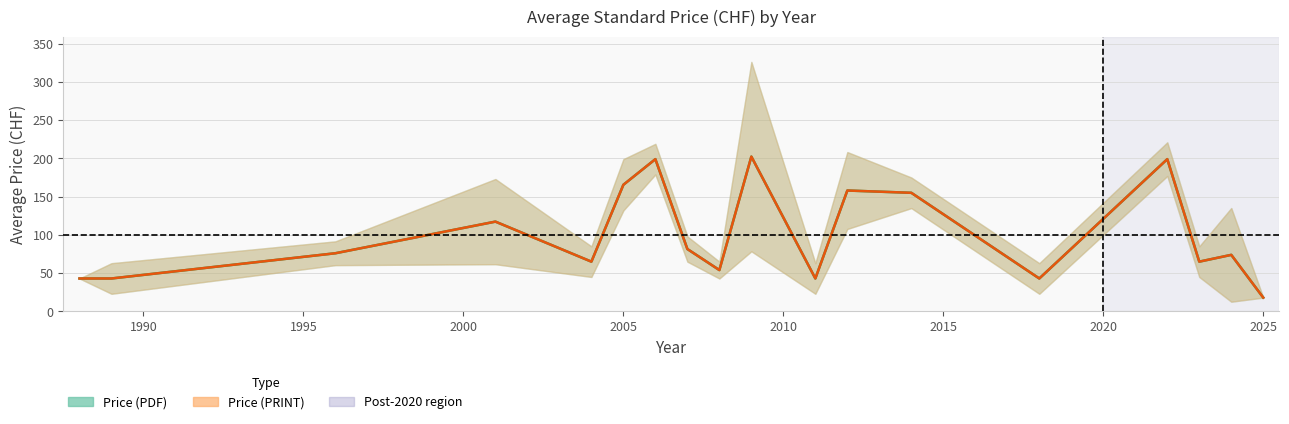

Is it true that Price (PRINT) equals 109 at 34?

False